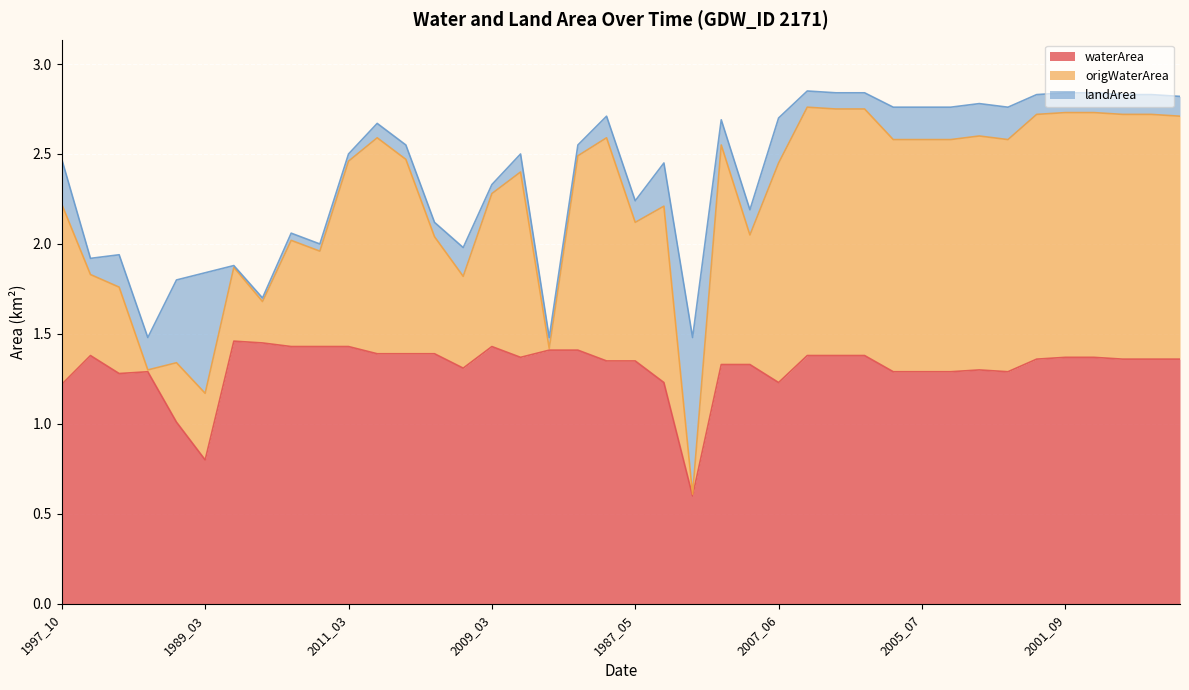

What is the smallest value displayed?

0.6